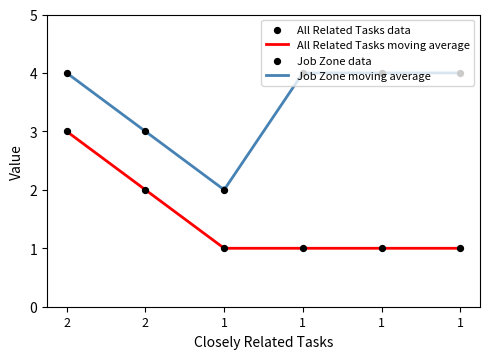

What are all the series names shown in the legend?

All Related Tasks, Job Zone